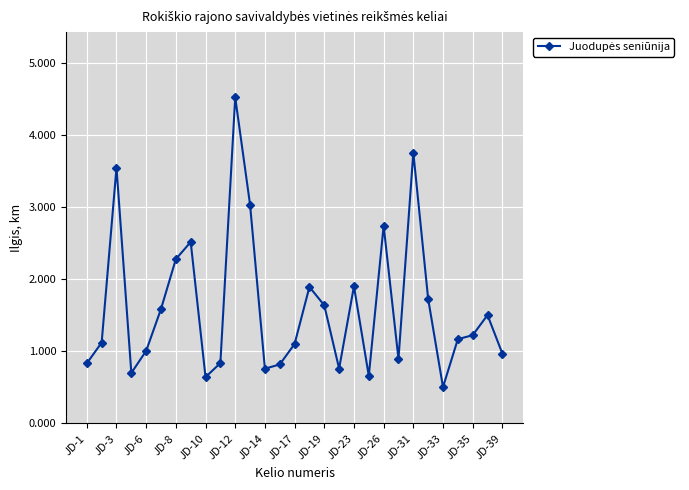

What is the smallest value displayed?

0.5